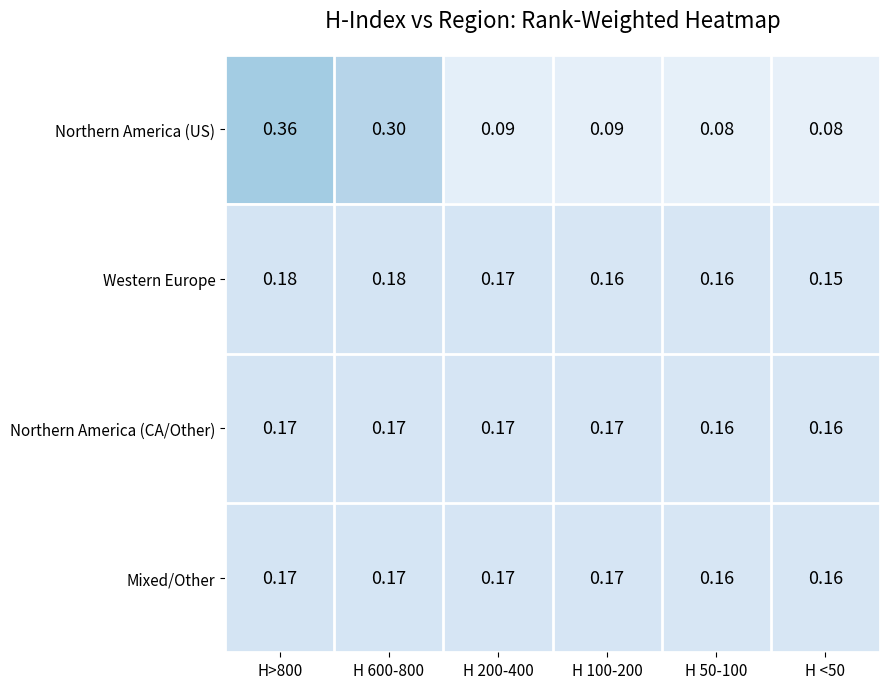

How many data points does each series have?

6